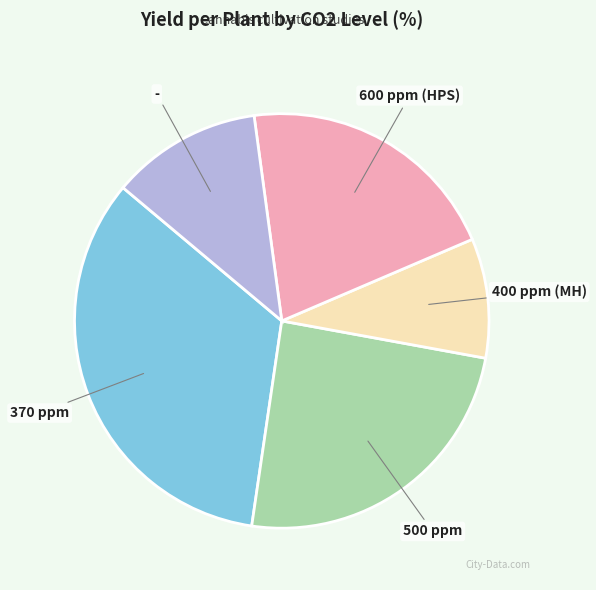

True or false: 600 ppm (HPS) accounts for 35% of the total.

False